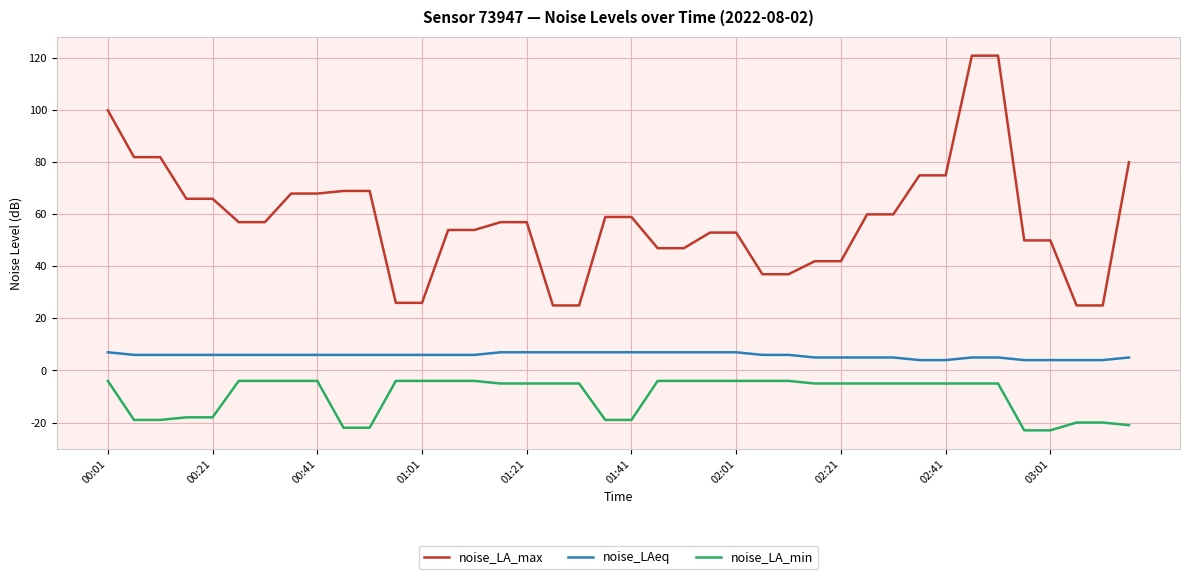

What is the highest value of the noise_LA_max series?

121